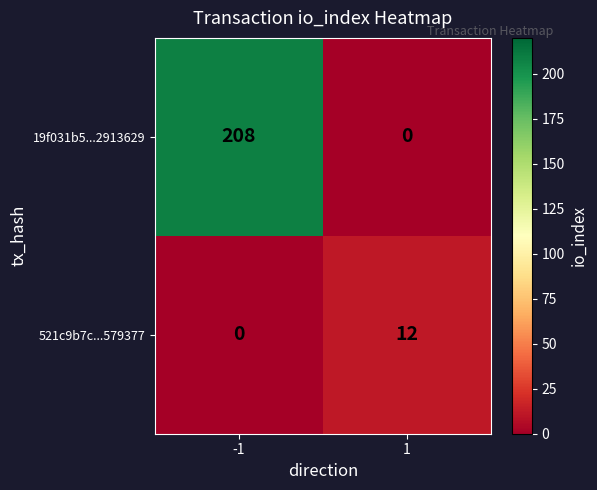

Which series has the widest spread of values?

19f031b5...2913629